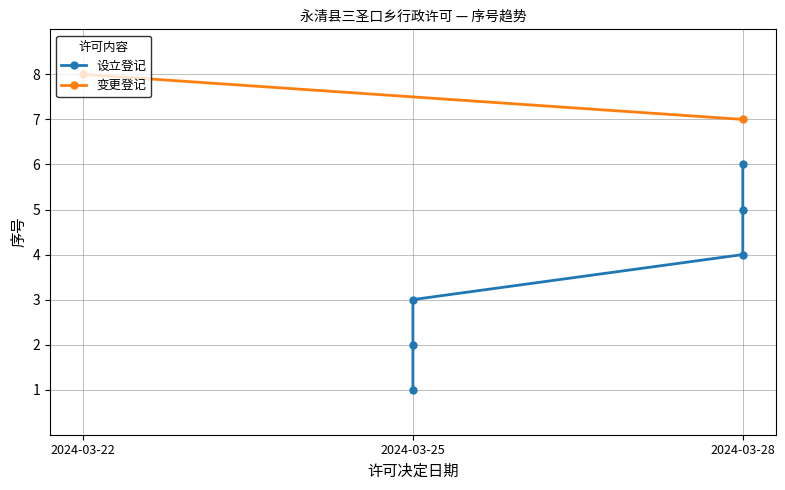

Is it true that Actual equals 3 at 2024-03-25?

True